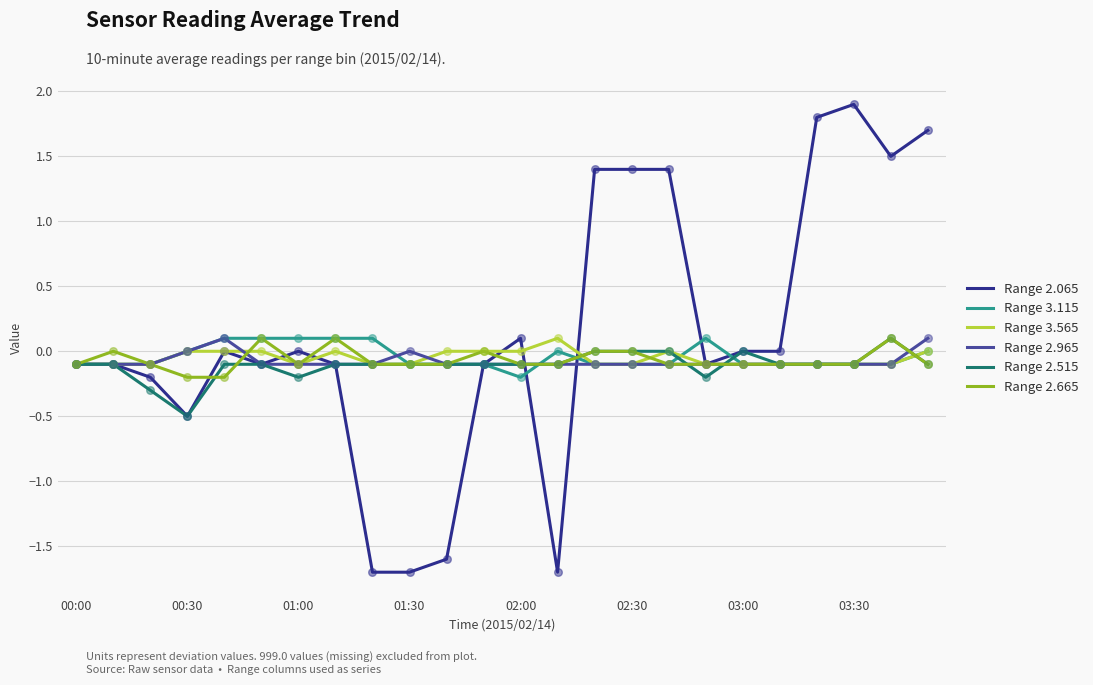

At how many categories does at least one series exceed 1?

7